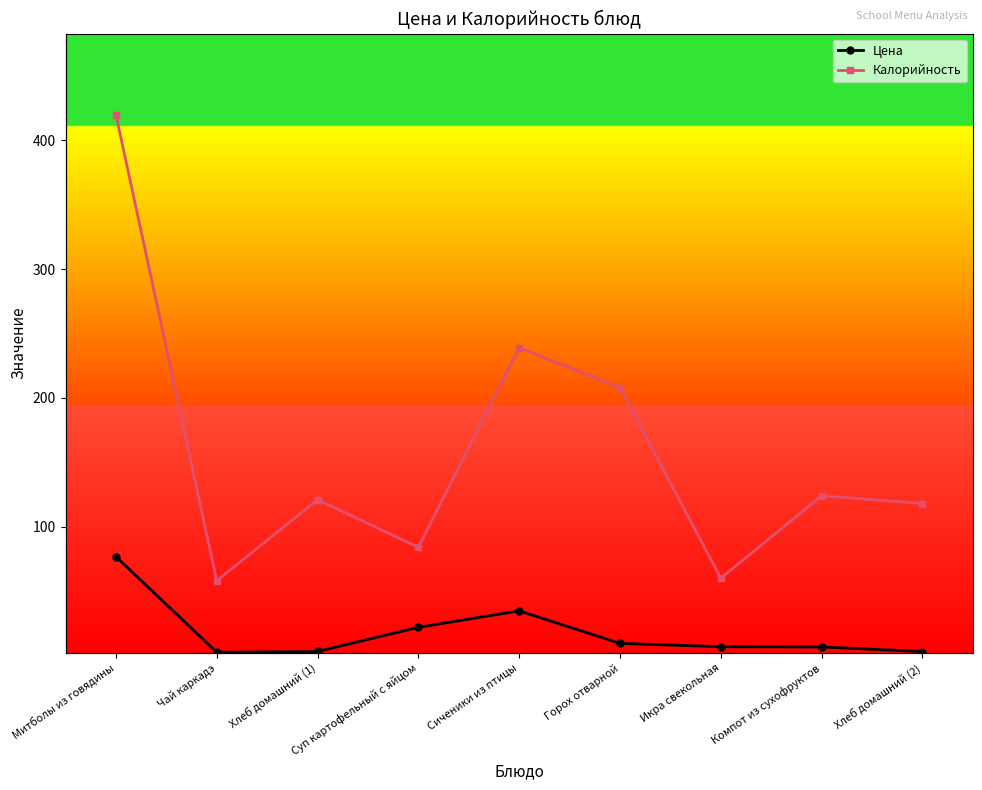

At which category is the sum across all series the highest?

Митболы из говядины